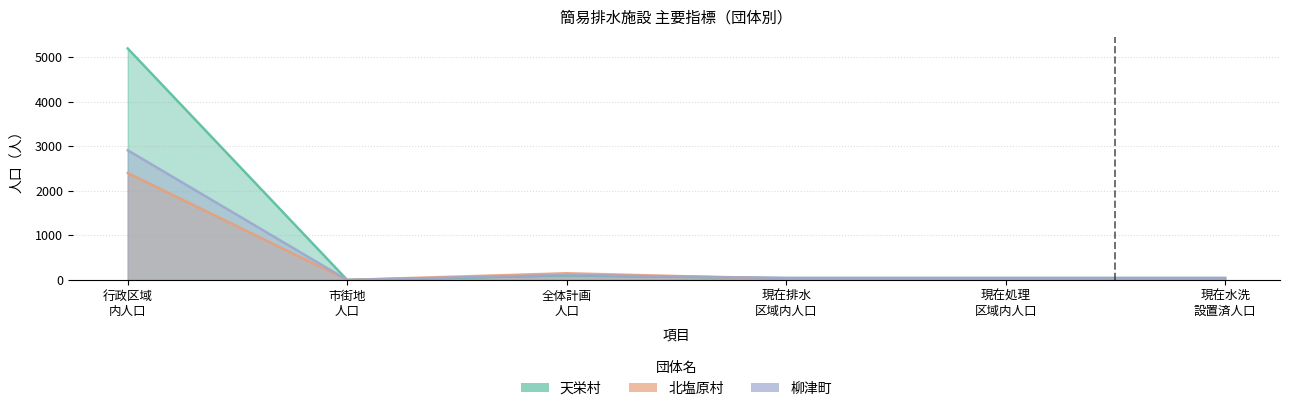

How many interior local peaks does the 天栄村 series have?

1